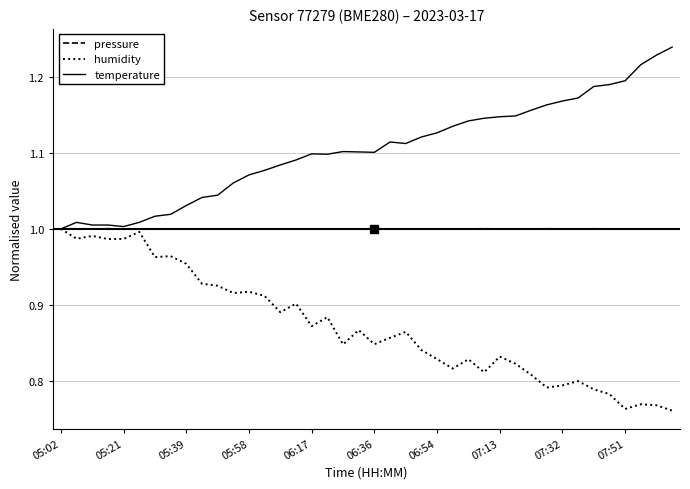

Which series has the largest total across all categories?

temperature